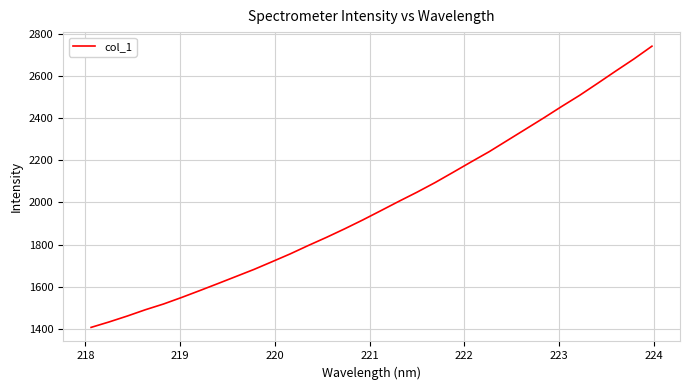

What is the average value?

1987.1